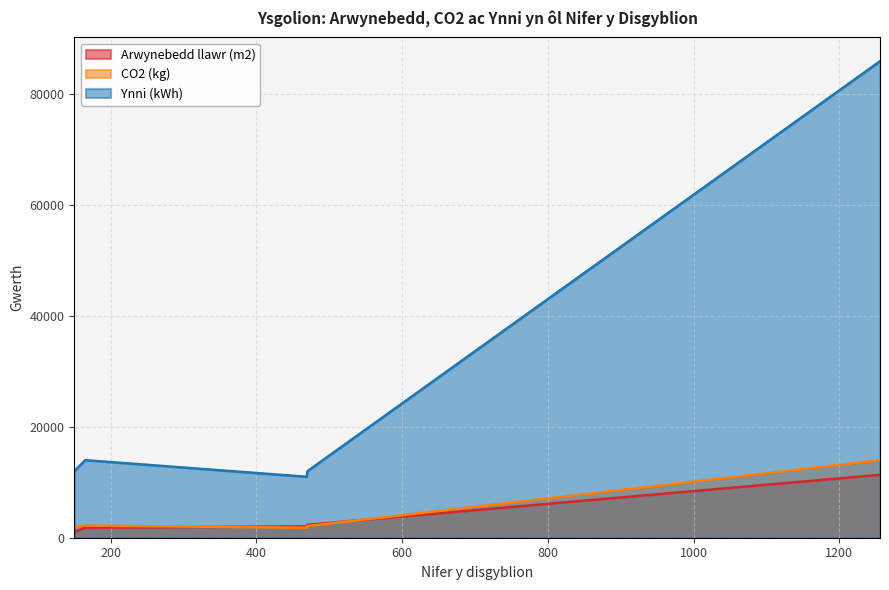

What is the sum of all CO2 (kg) values?

22000